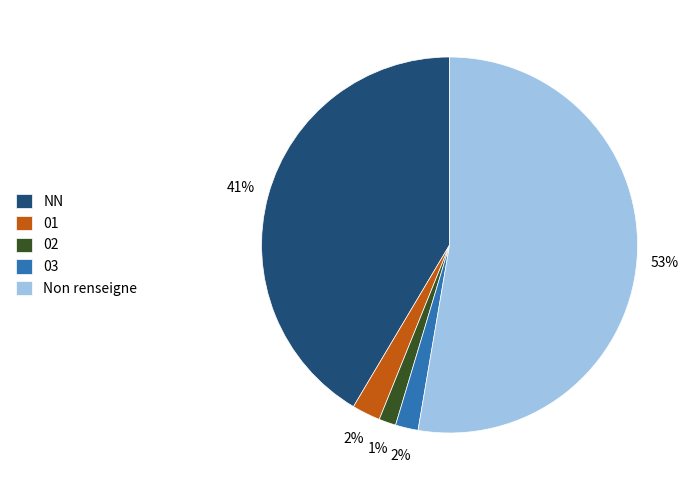

Does any single category account for the majority?

Yes